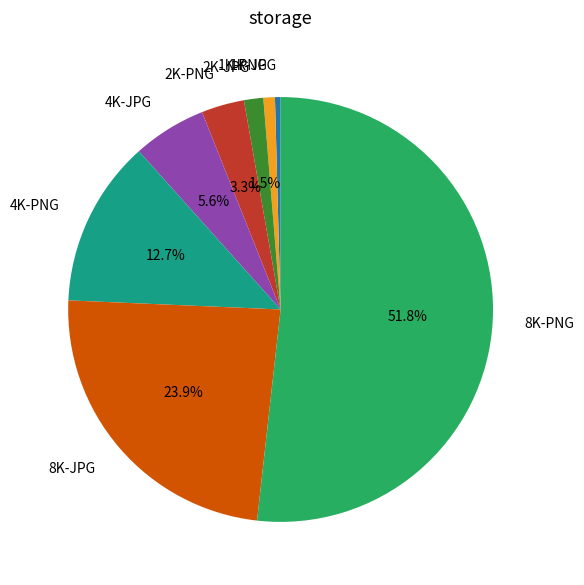

True or false: 4K-JPG accounts for 6% of the total.

True